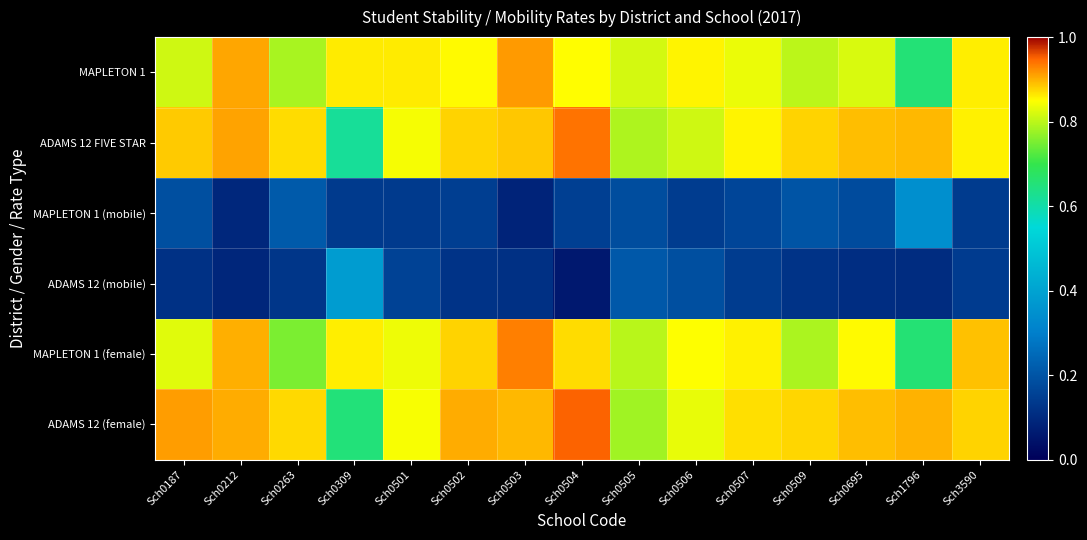

List the series in order of their peak value, lowest first.

MAPLETON 1 (mobile), ADAMS 12 (mobile), MAPLETON 1, MAPLETON 1 (female), ADAMS 12 FIVE STAR, ADAMS 12 (female)